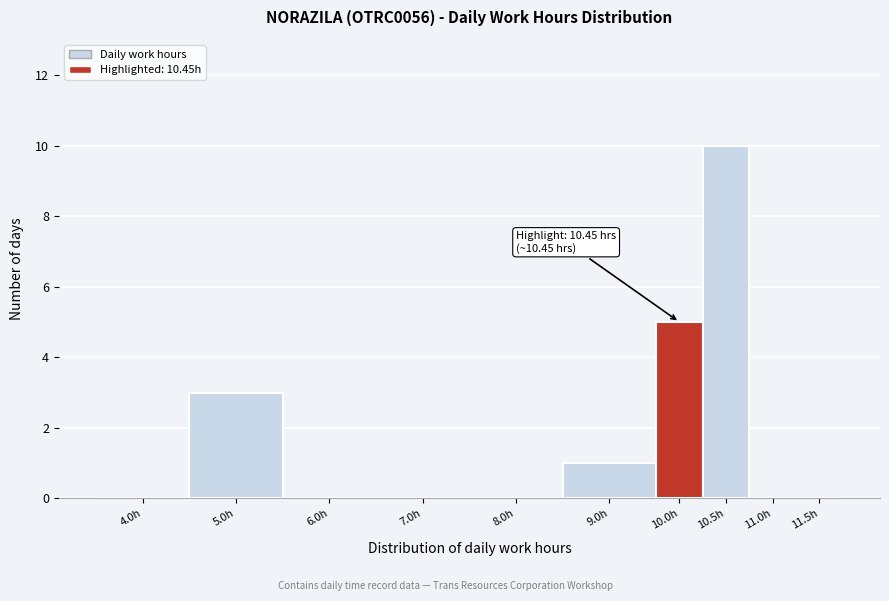

Reading left to right, extract all data points from this chart.

4.0h=0	5.0h=3	6.0h=0	7.0h=0	8.0h=0	9.0h=1	10.0h=5	10.5h=10	11.0h=0	11.5h=0